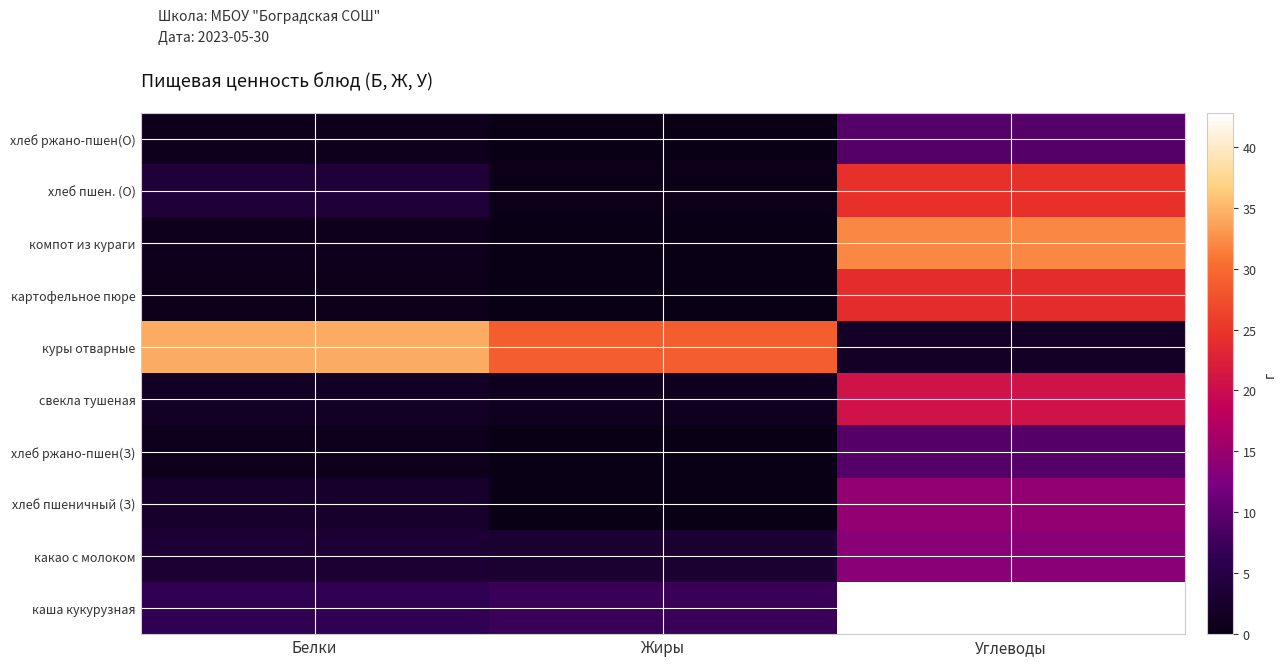

Reading left to right, what are all the values shown in this chart?

каша кукурузная: Белки=6.4	Жиры=7.2	Углеводы=42.8
какао с молоком: Белки=3.3	Жиры=3.1	Углеводы=13.6
хлеб пшеничный (З): Белки=2.4	Жиры=0.3	Углеводы=14.4
хлеб ржано-пшен(З): Белки=1.0	Жиры=0.2	Углеводы=9.2
свекла тушеная: Белки=1.7	Жиры=1.3	Углеводы=20.7
куры отварные: Белки=34.4	Жиры=28.9	Углеводы=2.0
картофельное пюре: Белки=0.7	Жиры=0.0	Углеводы=24.0
компот из кураги: Белки=1.0	Жиры=0.0	Углеводы=32.0
хлеб пшен. (О): Белки=3.8	Жиры=0.5	Углеводы=24.5
хлеб ржано-пшен(О): Белки=1.0	Жиры=0.2	Углеводы=9.2